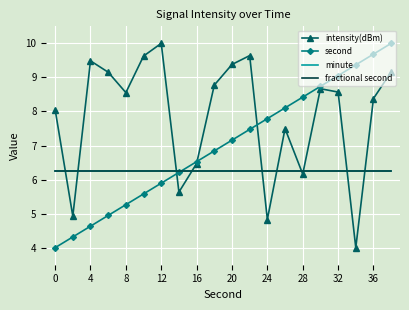

What is the average value of the minute series?

6.2